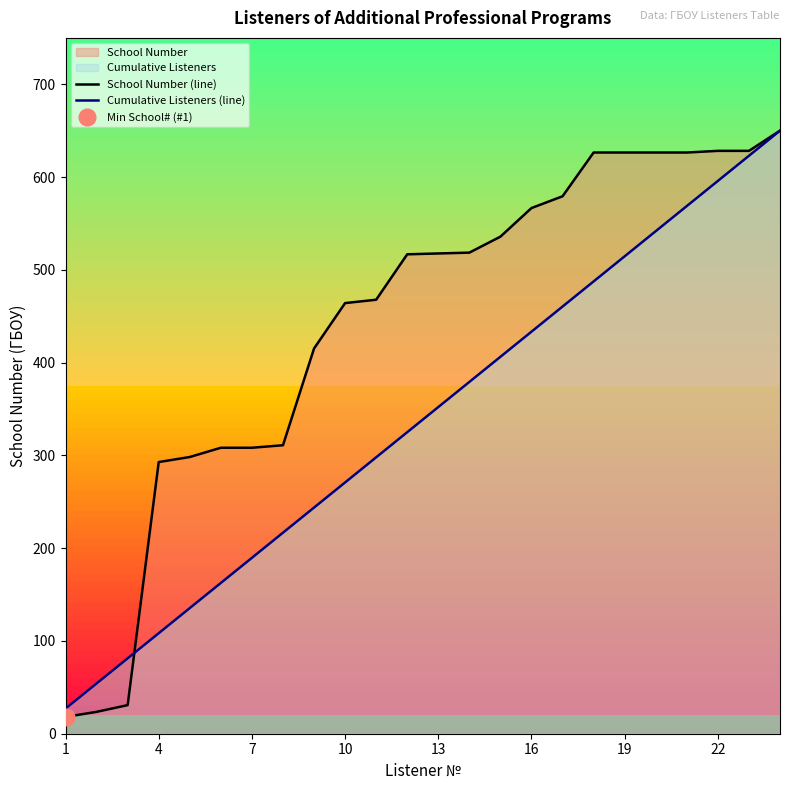

Is the value of Cumulative Listeners (line) at 19 greater than the value of School Number (line) at 19?

No